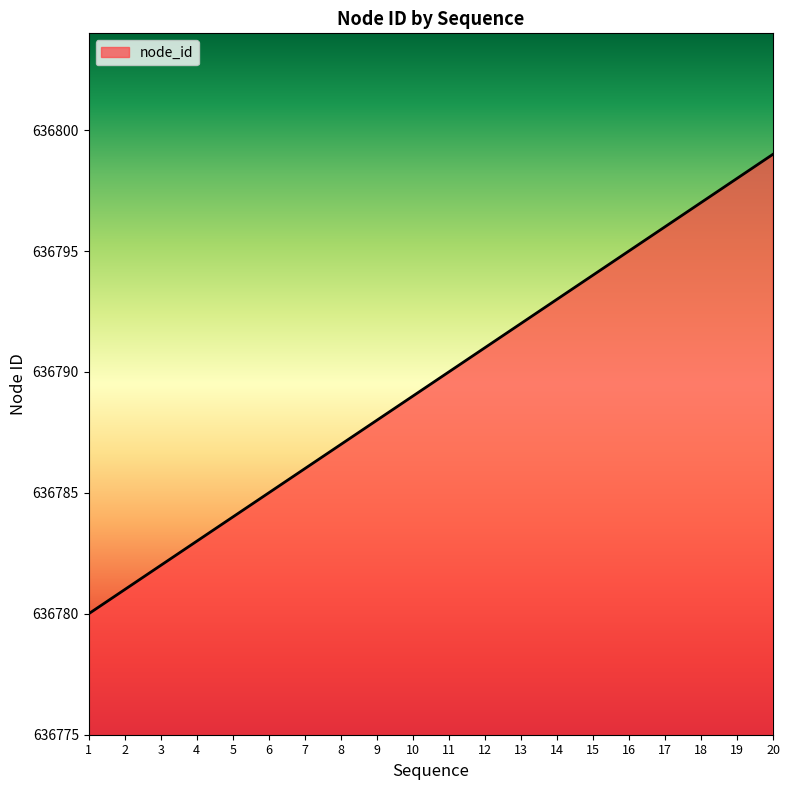

How many lines are shown in the chart?

1